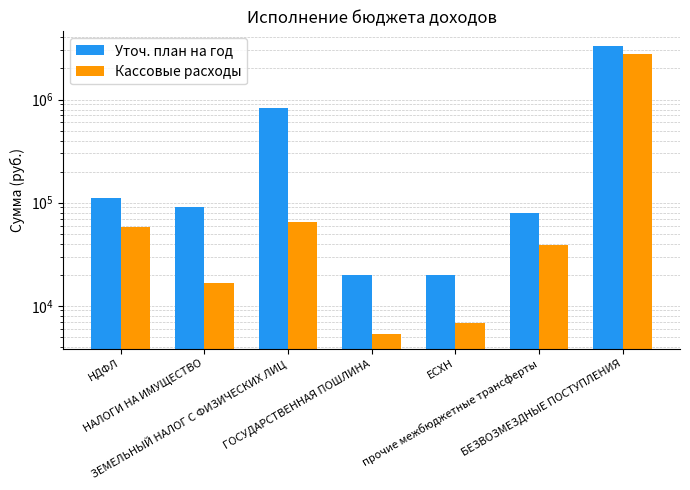

Reading left to right, what are all the values shown in this chart?

Уточ. план на год: НДФЛ=111000.0	НАЛОГИ НА ИМУЩЕСТВО=91600.0	ЗЕМЕЛЬНЫЙ НАЛОГ С ФИЗИЧЕСКИХ ЛИЦ=834800.0	ГОСУДАРСТВЕННАЯ ПОШЛИНА=20000.0	ЕСХН=20000.0	прочие межбюджетные трансферты=80000.0	БЕЗВОЗМЕЗДНЫЕ ПОСТУПЛЕНИЯ=3321800.0
Кассовые расходы: НДФЛ=57565.9	НАЛОГИ НА ИМУЩЕСТВО=16710.6	ЗЕМЕЛЬНЫЙ НАЛОГ С ФИЗИЧЕСКИХ ЛИЦ=65608.3	ГОСУДАРСТВЕННАЯ ПОШЛИНА=5300.0	ЕСХН=6734.7	прочие межбюджетные трансферты=38558.9	БЕЗВОЗМЕЗДНЫЕ ПОСТУПЛЕНИЯ=2763424.0